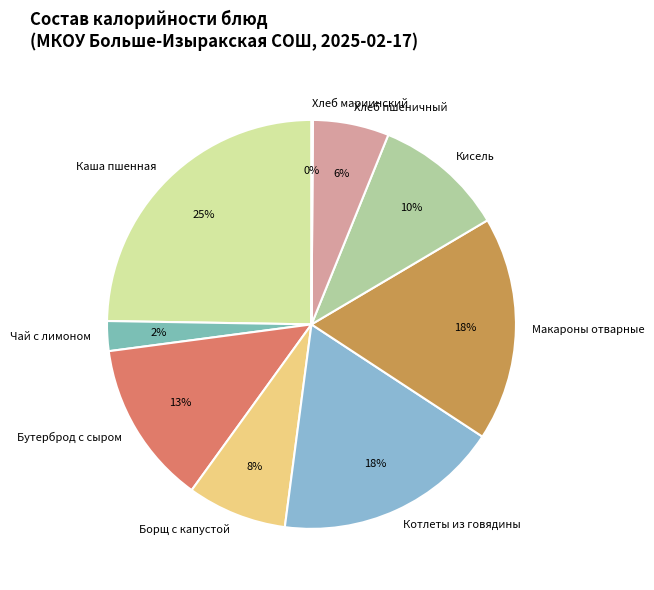

True or false: Макароны отварные accounts for 26% of the total.

False